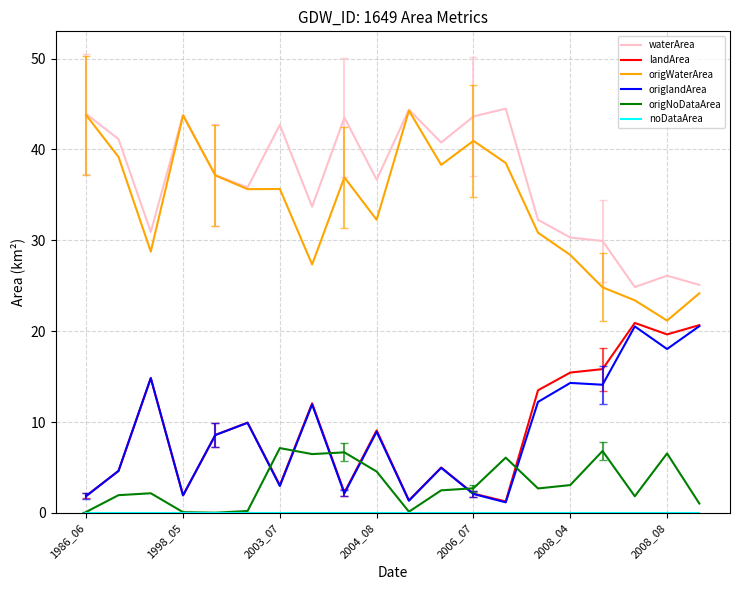

Which series has the largest total across all categories?

waterArea